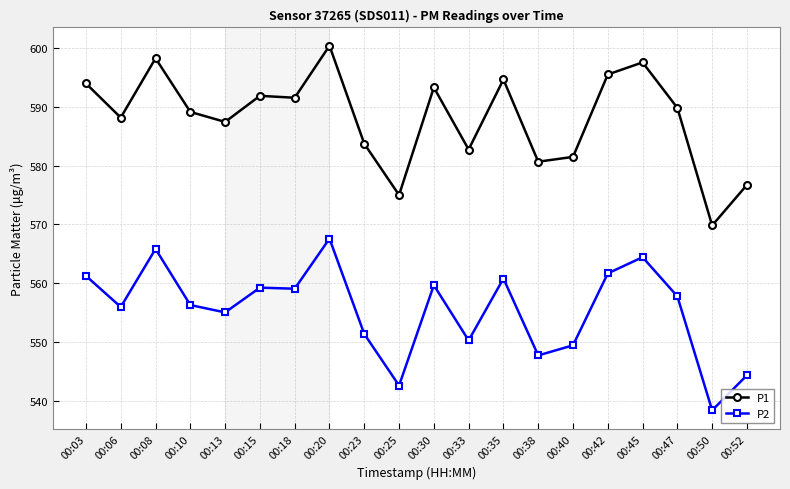

List the series in order of their overall mean, highest first.

P1, P2